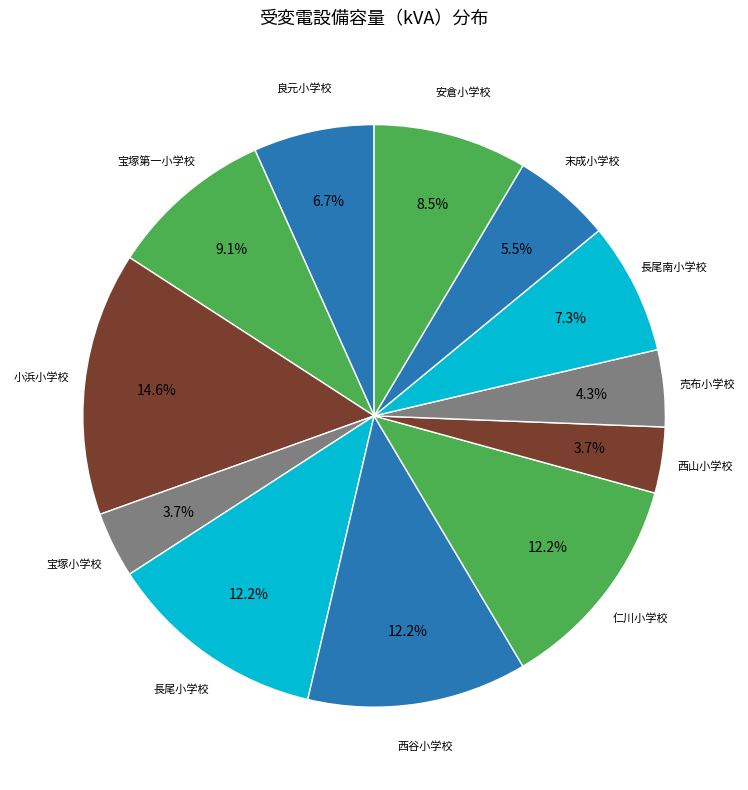

Which slice is the largest?

小浜小学校